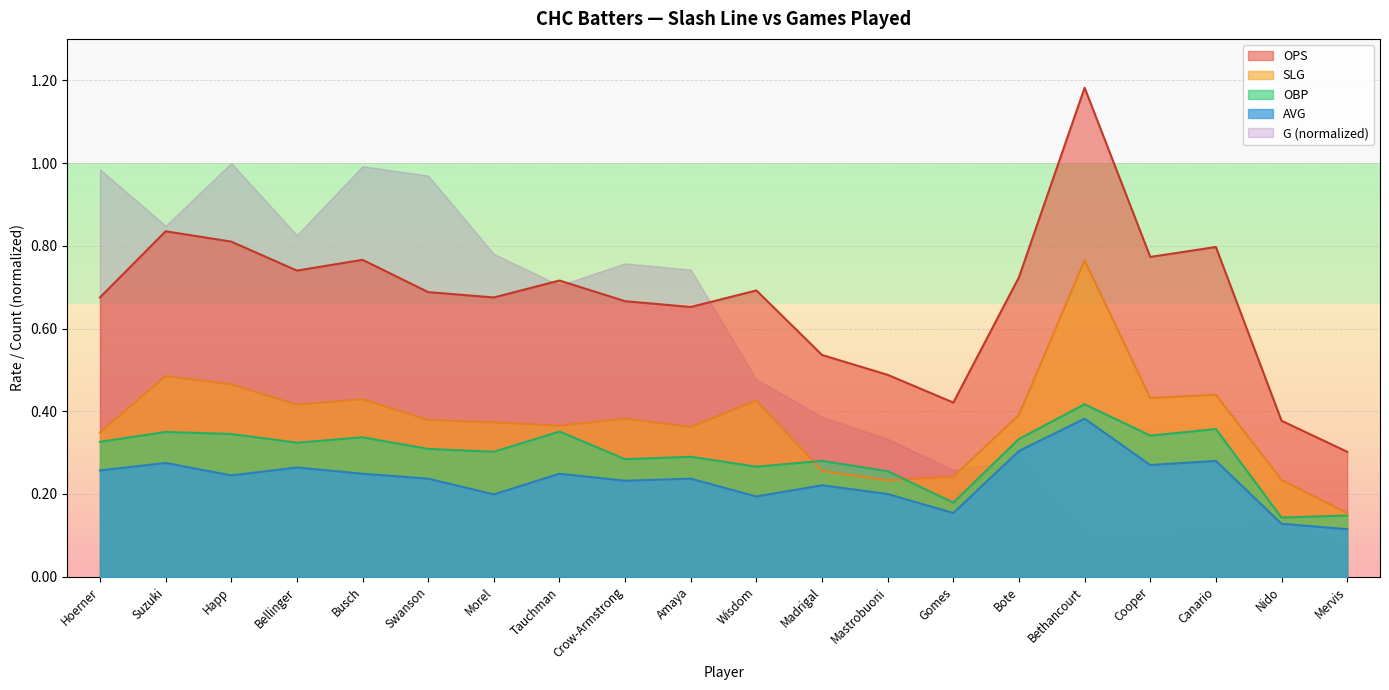

Where is the first local maximum for SLG?

Suzuki